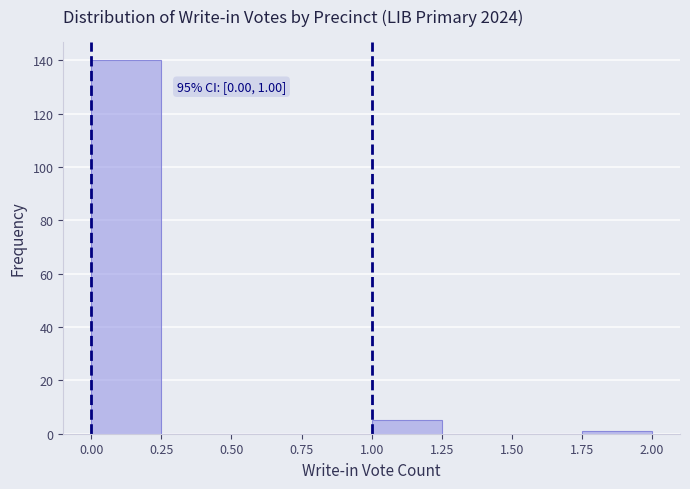

Which range on the x-axis has the tallest bar?

0.00 to 0.25